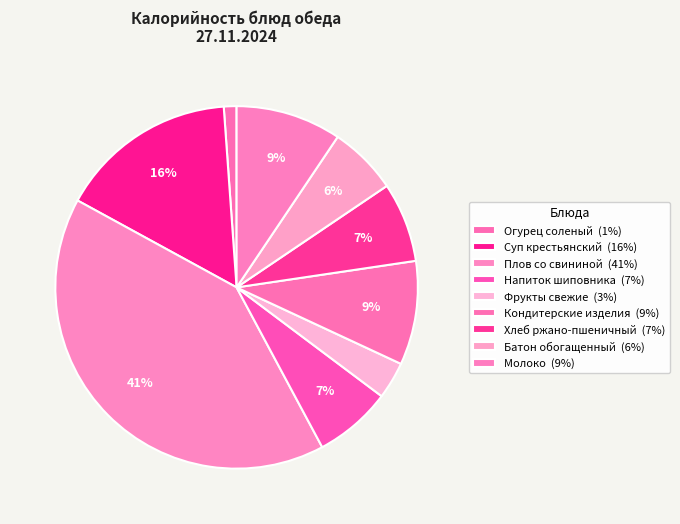

To the nearest percent, what portion does Молоко represent?

9%